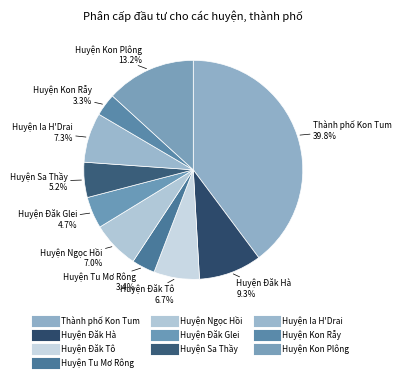

The Huyện Kon Rẫy slice represents 3% of the pie. True or false?

True